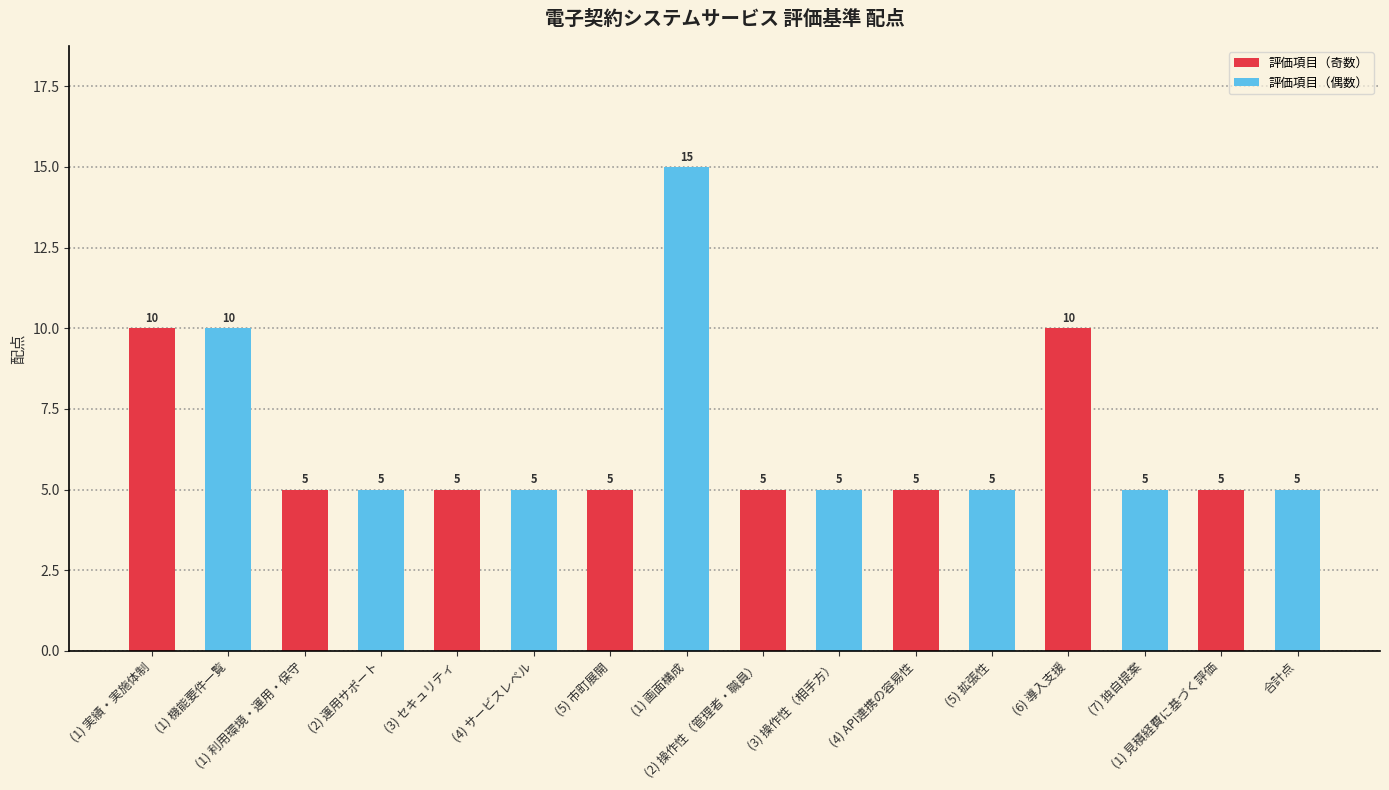

At which category does the chart reach its peak across all series?

(1) 画面構成